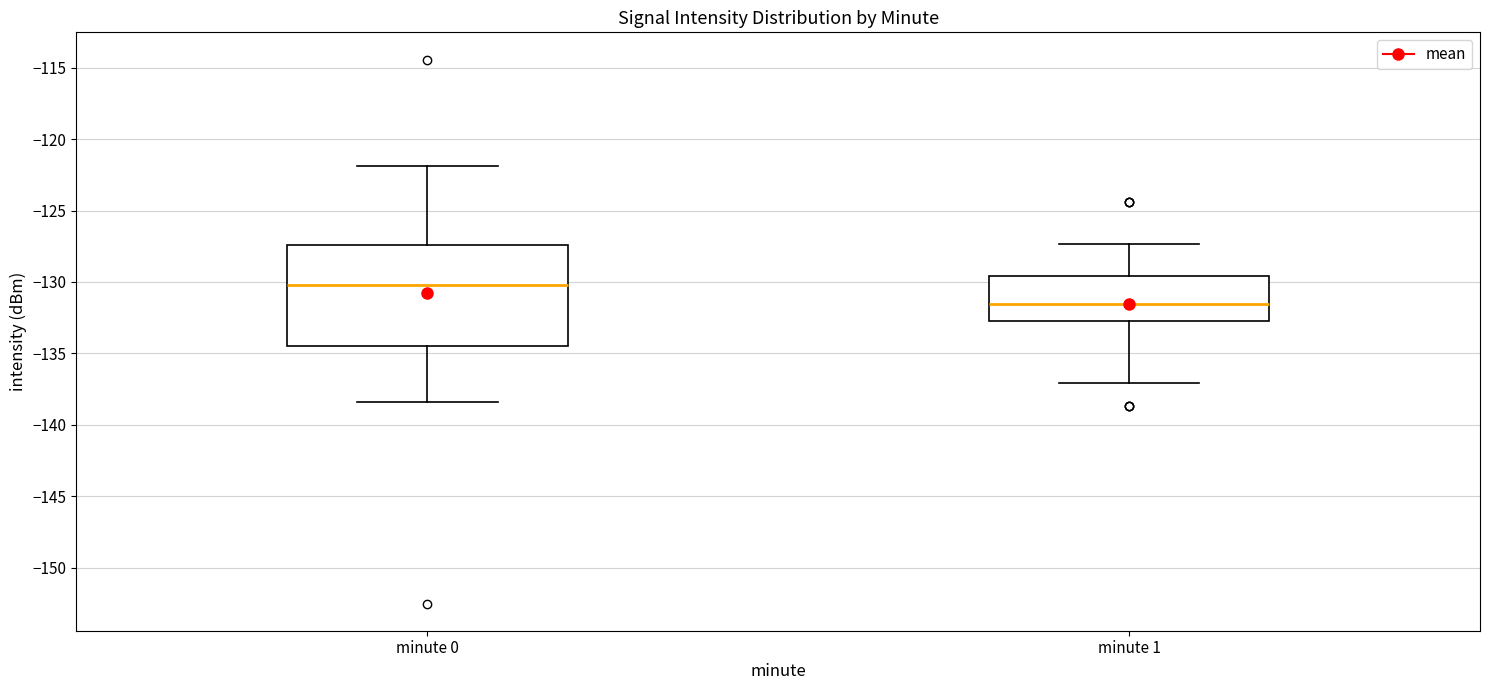

Reading left to right, read every box against the y-axis: the position of its median line, the range the box covers, and the ends of its whiskers. The values are not printed on the chart, so give them approximately, as read against the axis.

minute 0: median -130.0, box -134.5 to -127.5, whiskers -138.5 to -122.0
minute 1: median -131.5, box -132.5 to -129.5, whiskers -137.0 to -127.5